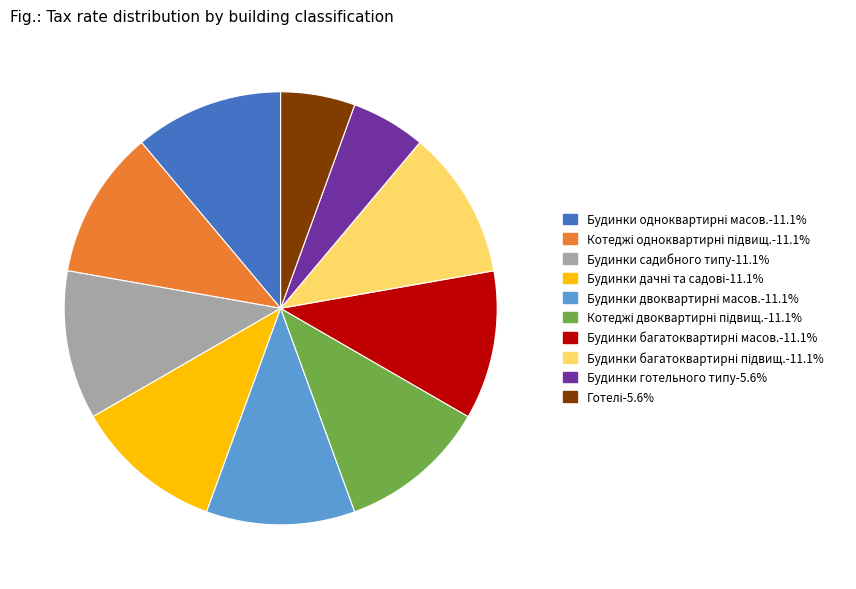

Is there any slice that represents more than half of the pie?

No